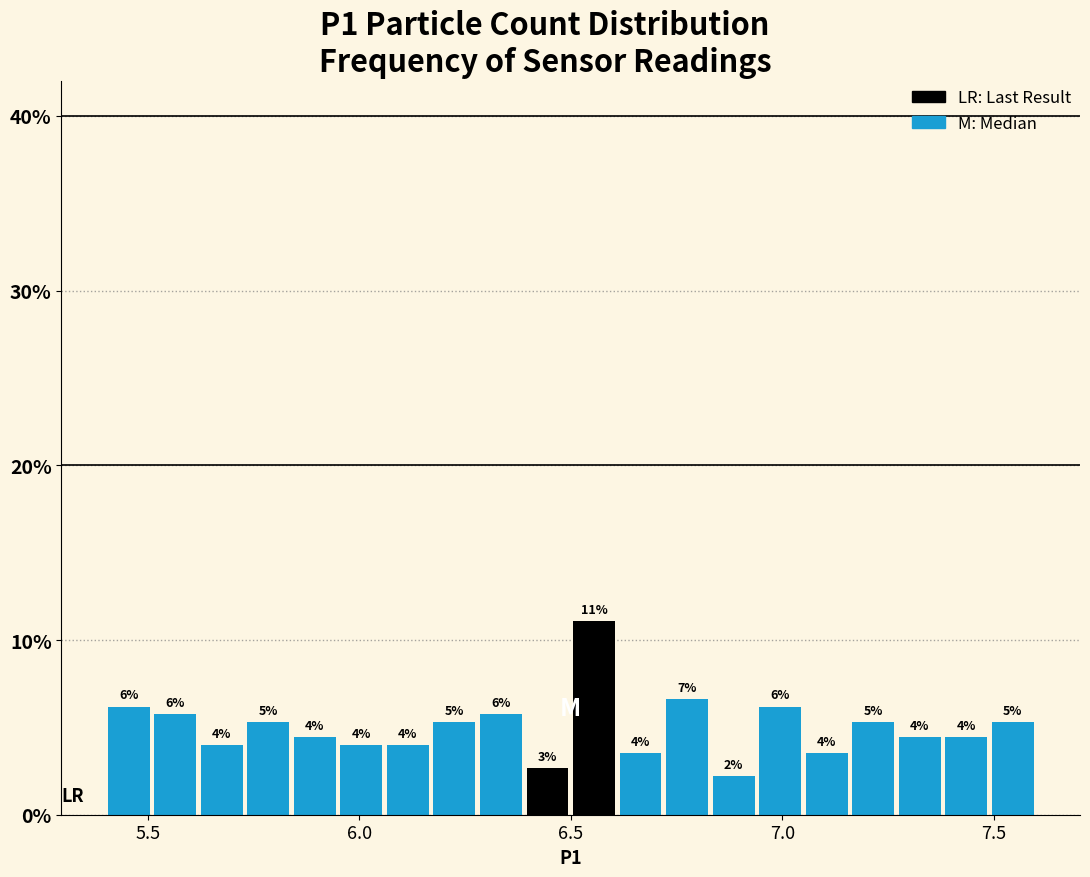

Read against the x-axis, roughly where is the centre of the tallest bar?

6.55